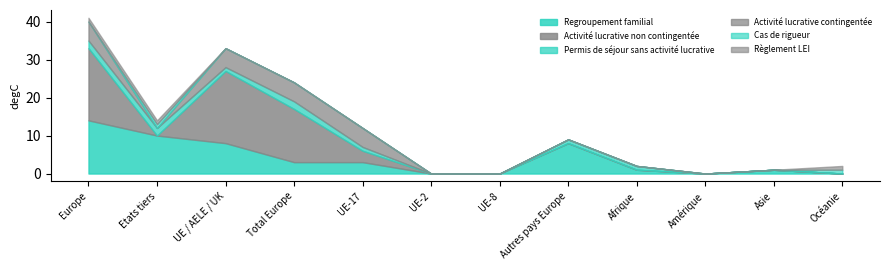

Is it true that Regroupement familial equals 5 at UE-2?

False